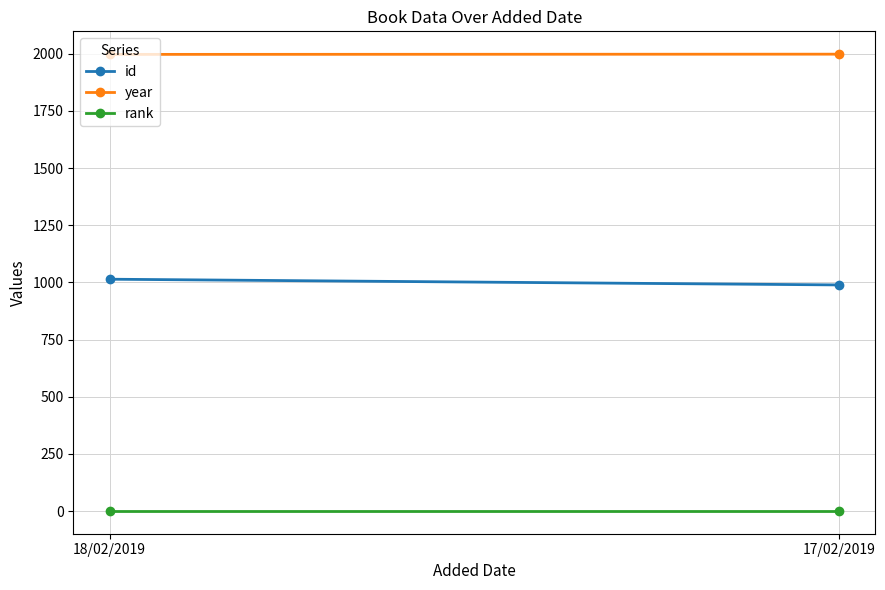

What is the maximum value shown in the chart?

1998